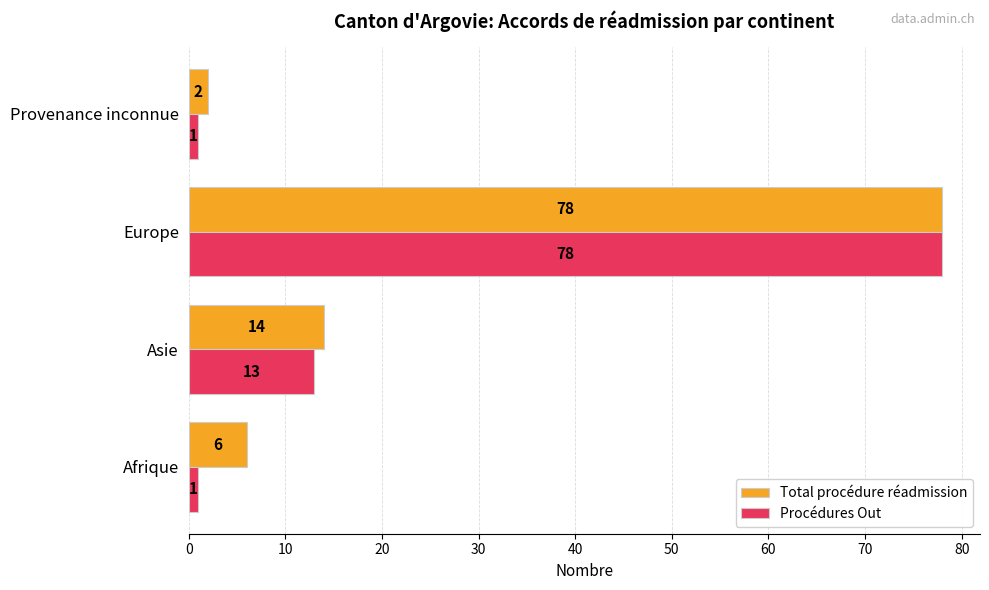

List the labels in order of Total procédure réadmission value, largest first.

Europe, Asie, Afrique, Provenance inconnue